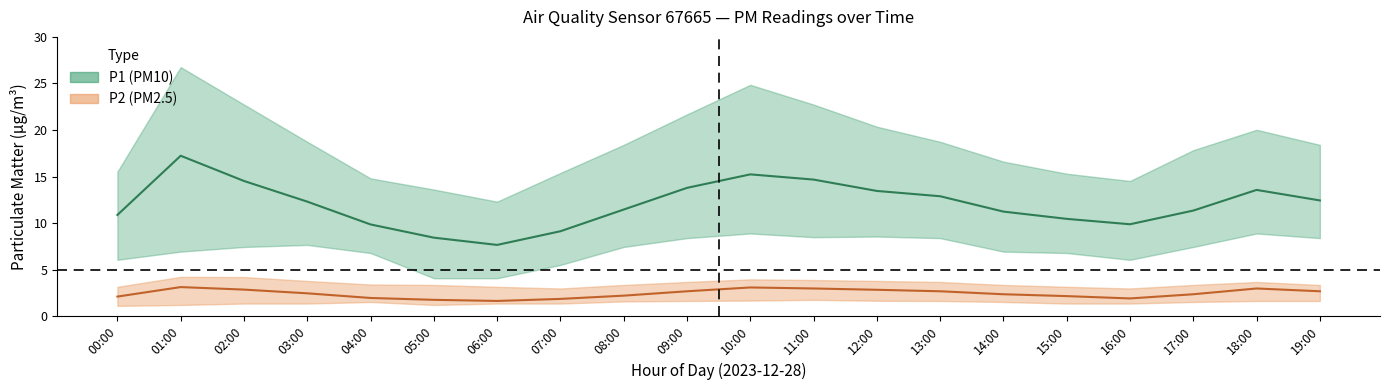

What is the value of the P1_mean point at the 14th from the left?

12.9